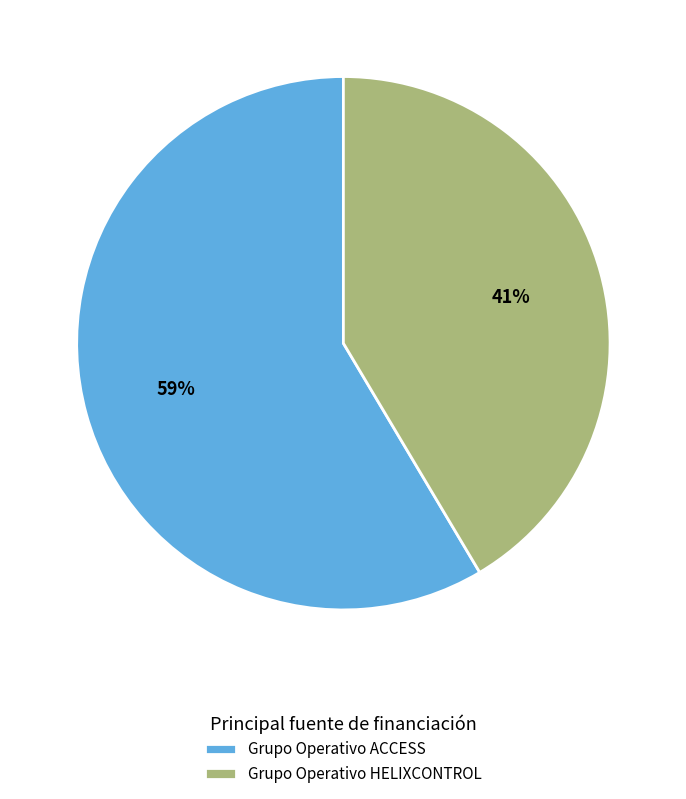

The Grupo Operativo ACCESS slice represents 59% of the pie. True or false?

True